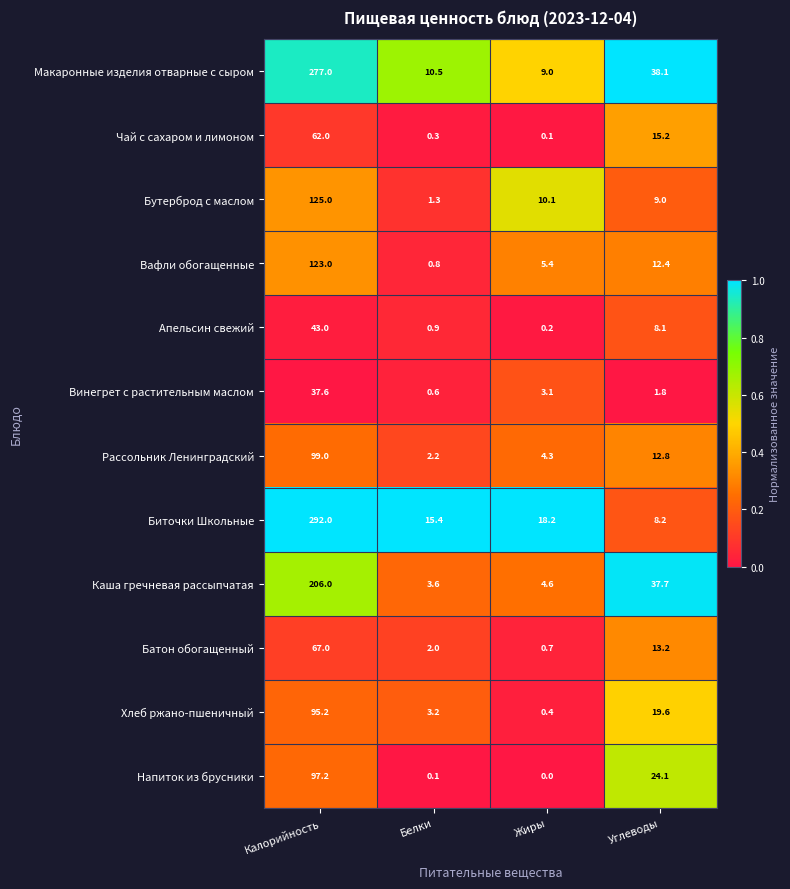

Count the number of categories in the chart.

4